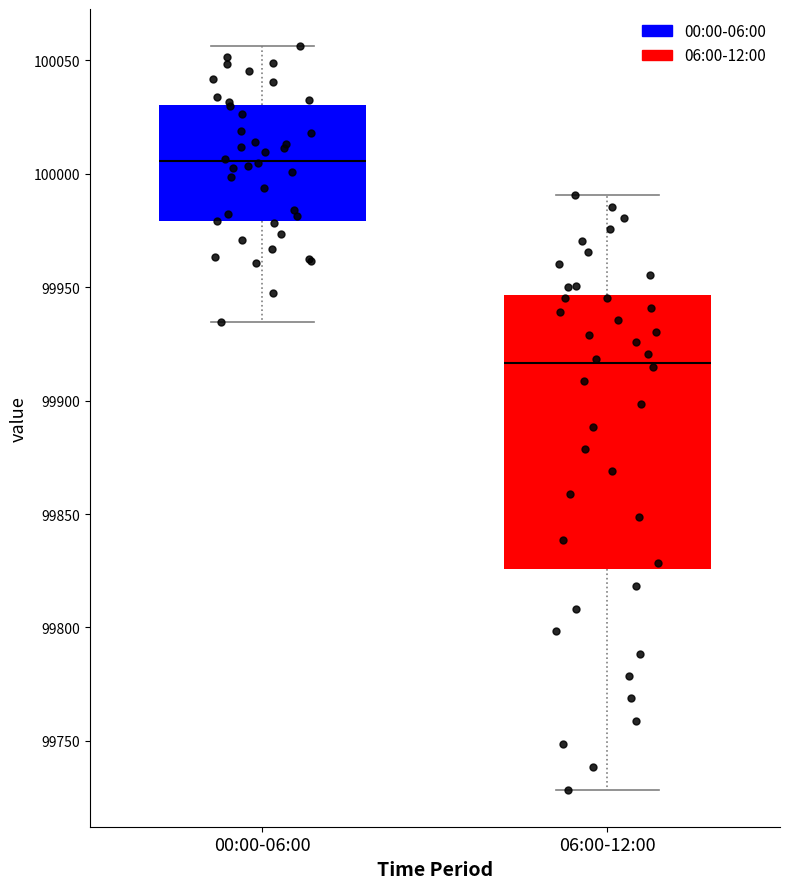

Where is the lower edge of the box for 06:00-12:00 on the y-axis? The values are not printed on the chart, so give them approximately, as read against the axis.

99825